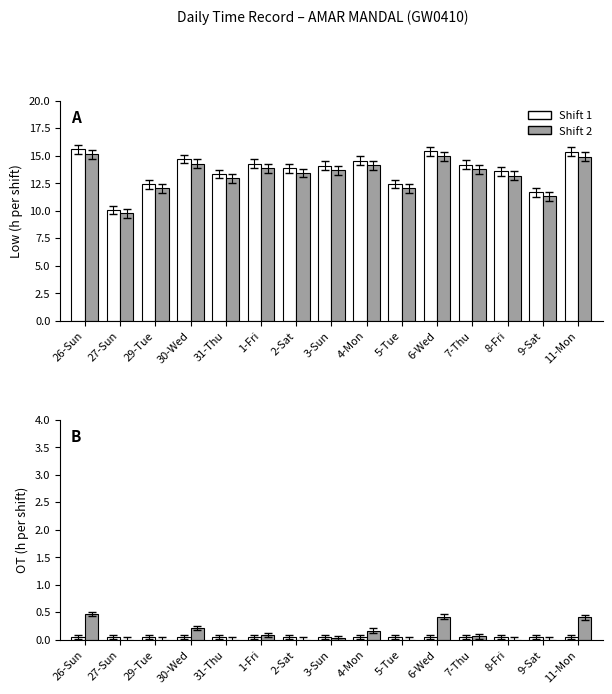

Which has a higher value, 2-Sat or 29-Tue?

2-Sat